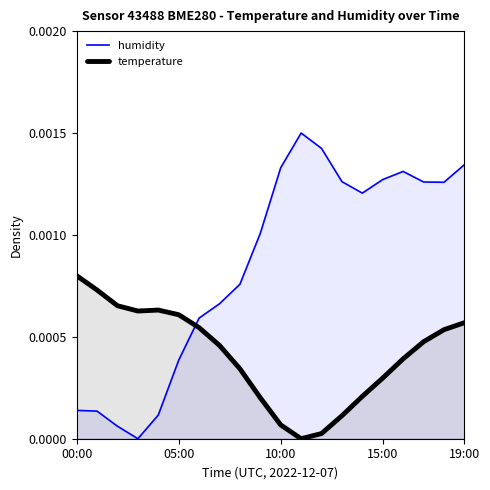

At how many categories does at least one series exceed 0?

20